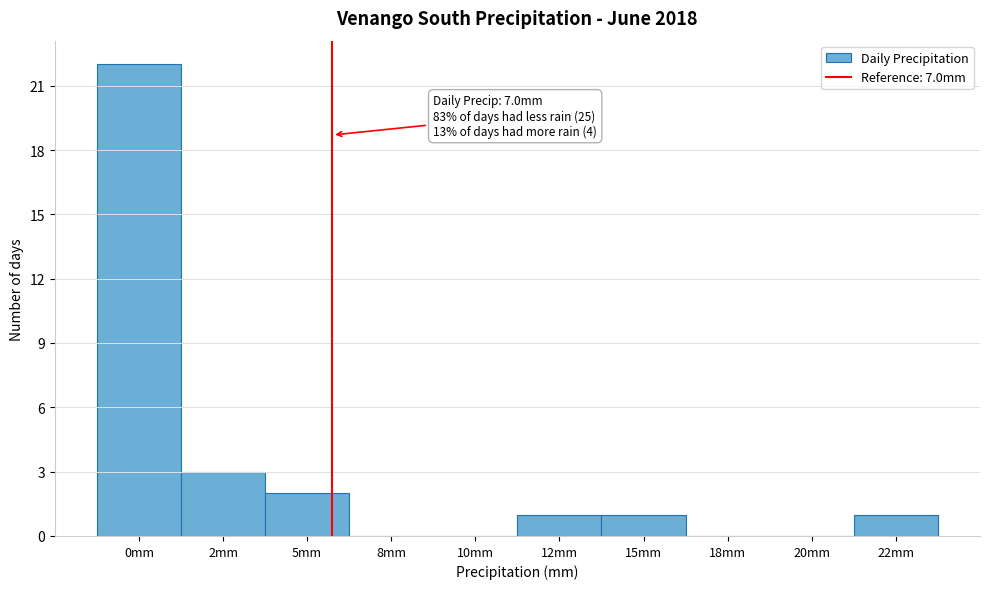

Reading left to right, extract all data points from this chart.

0mm=22	2mm=3	5mm=2	8mm=0	10mm=0	12mm=1	15mm=1	18mm=0	20mm=0	22mm=1